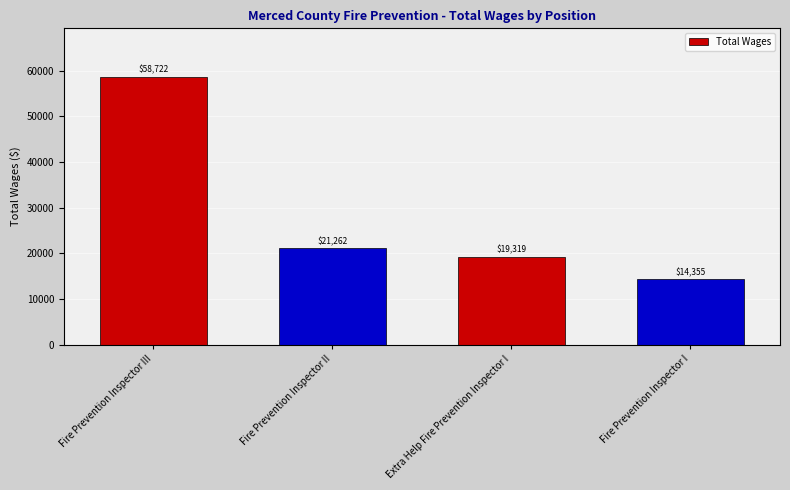

Count the number of categories in the chart.

4